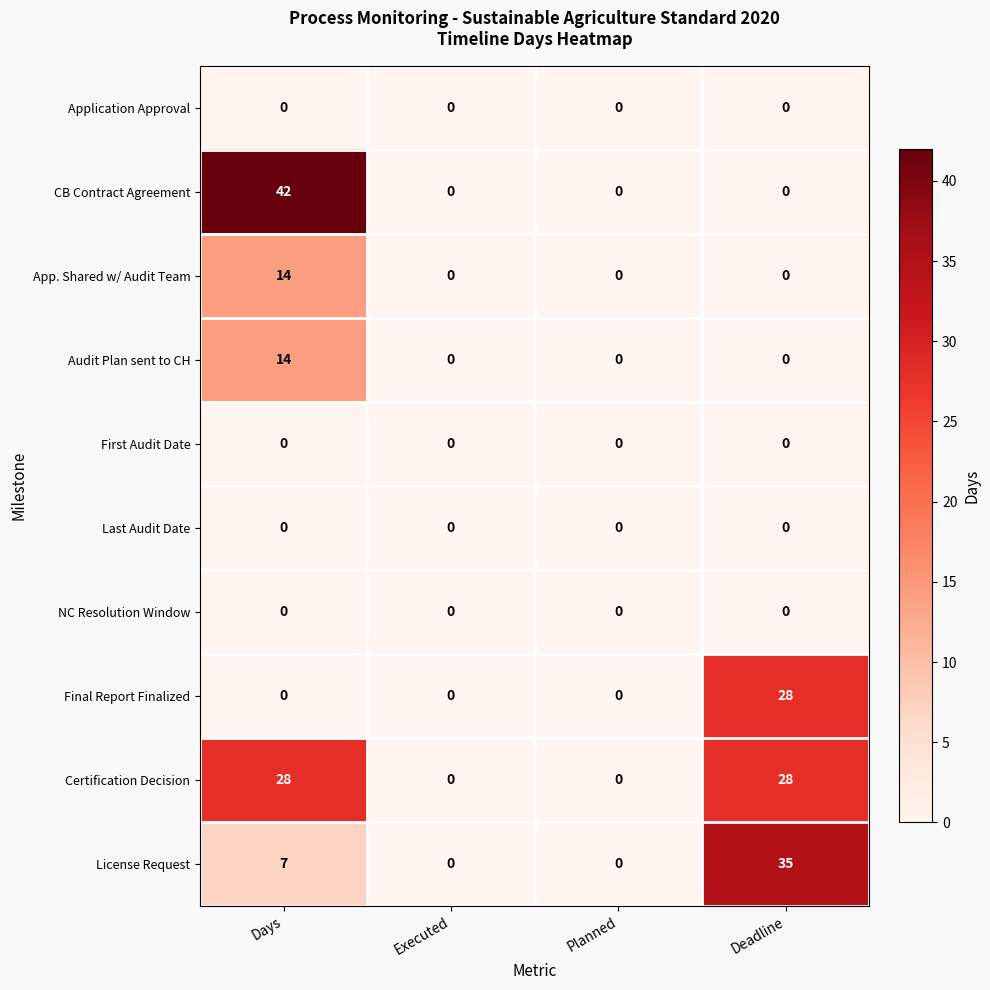

Which series has the largest total across all categories?

Certification Decision